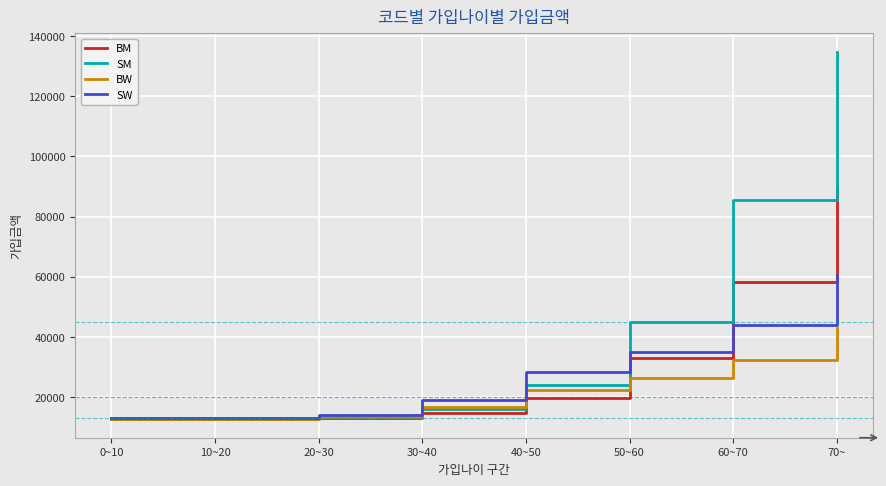

Which series has the largest range (max minus min)?

SM